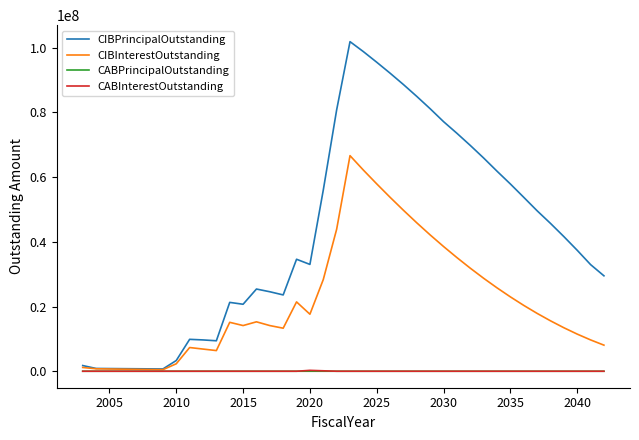

How many lines are shown in the chart?

4